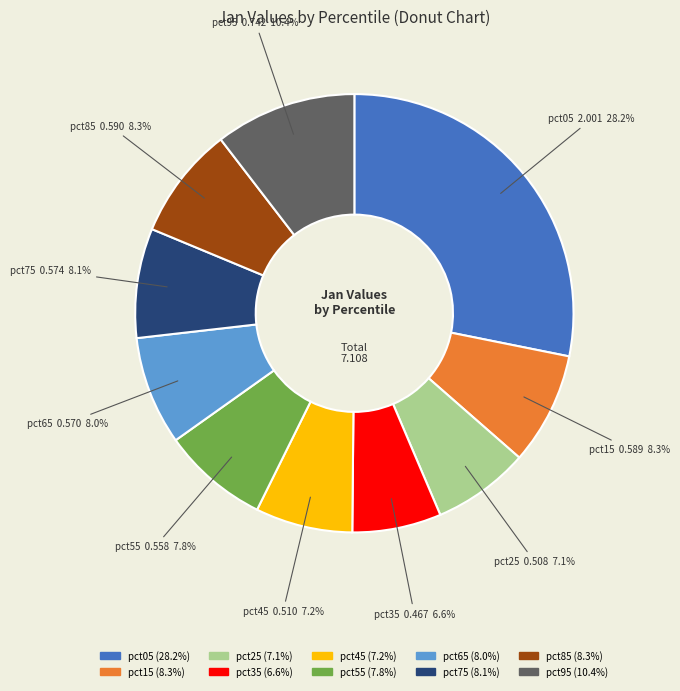

What percentage do pct85 and pct95 together represent?

18.7%